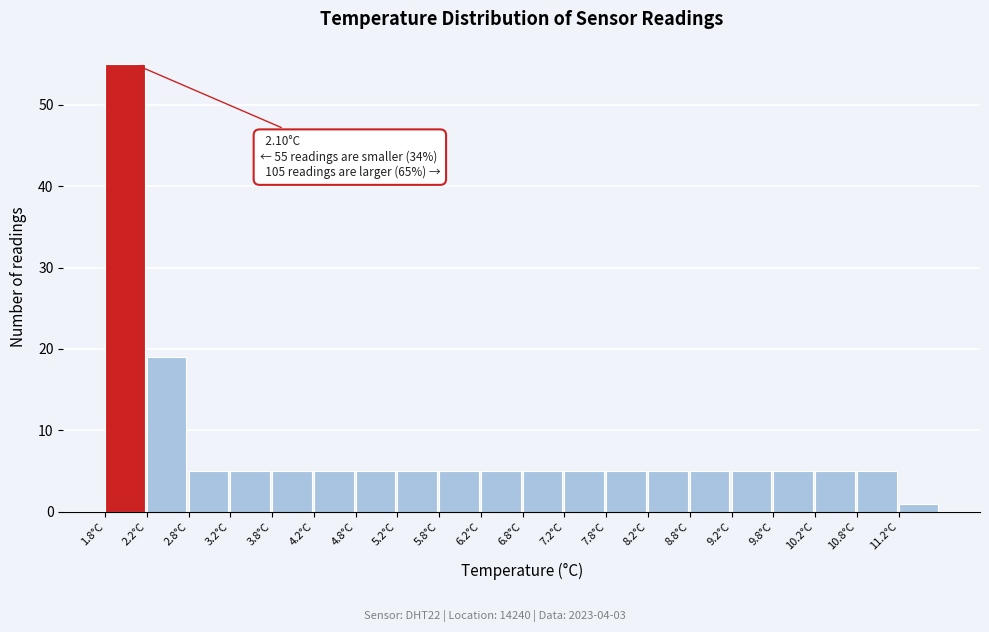

Which range on the x-axis has the tallest bar?

1.75 to 2.25